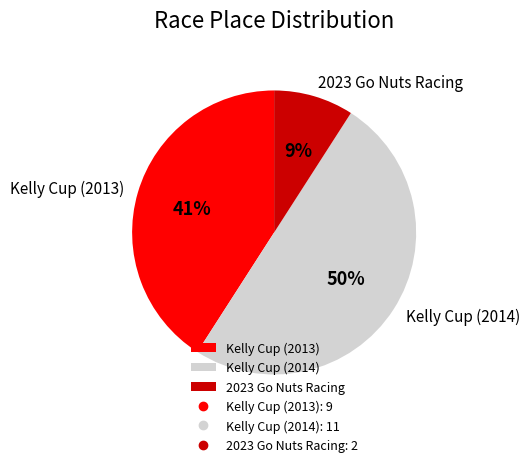

To the nearest percent, what portion does Kelly Cup (2014) represent?

50%